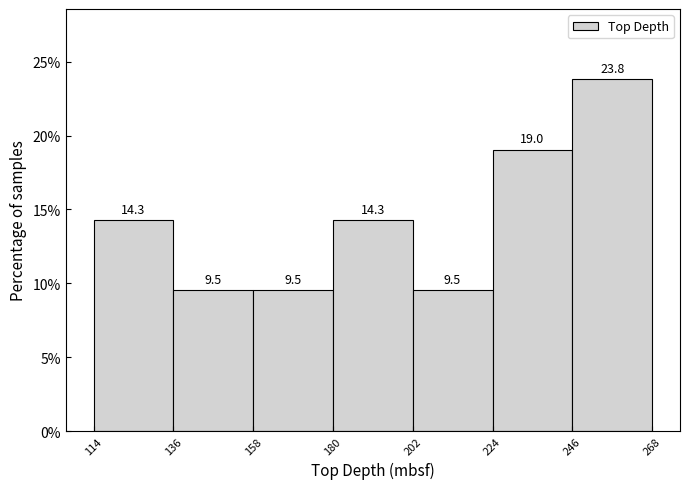

Reading left to right, transcribe this chart: for each bar, give the range it covers on the x-axis and its height.

114 to 136: 14.3
136 to 158: 9.5
158 to 180: 9.5
180 to 202: 14.3
202 to 224: 9.5
224 to 246: 19.0
246 to 268: 23.8